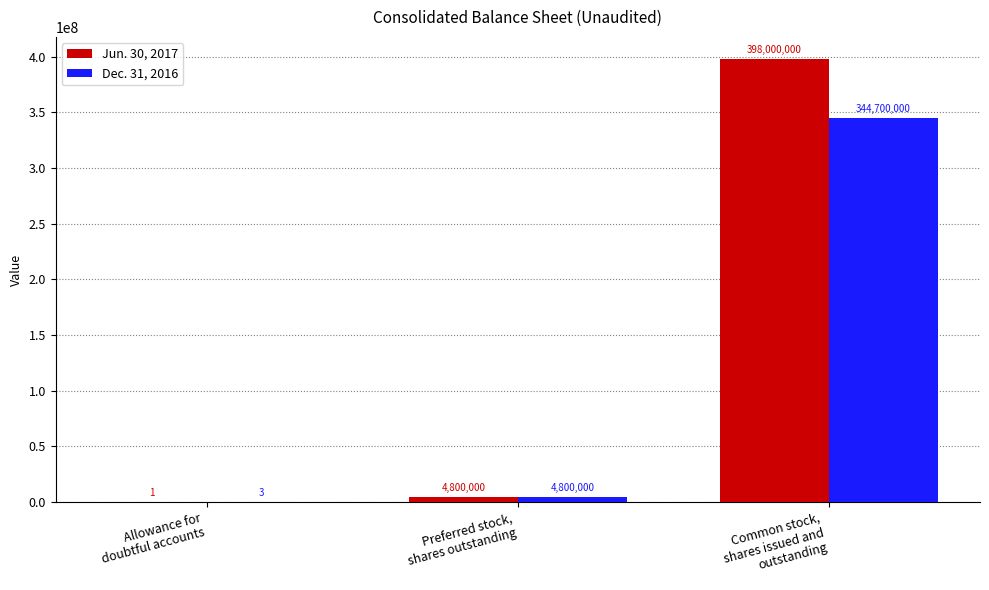

Reading left to right, what are all the values shown in this chart?

Jun. 30, 2017: 1	4800000	398000000
Dec. 31, 2016: 3	4800000	344700000